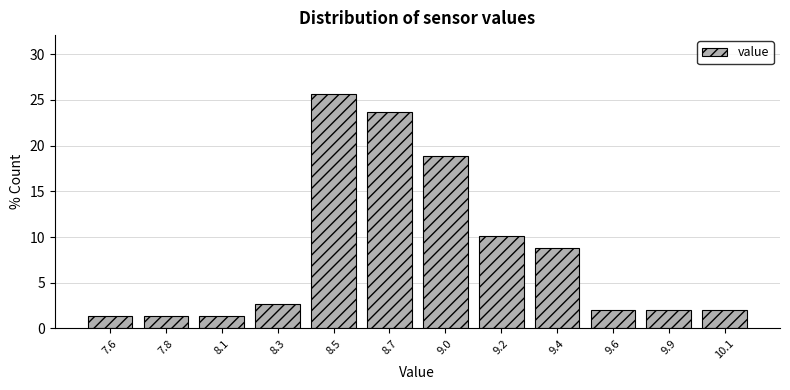

Reading right to left, extract all data points from this chart.

10.1=2.0	9.9=2.0	9.6=2.0	9.4=8.8	9.2=10.1	9.0=18.9	8.7=23.6	8.5=25.7	8.3=2.7	8.1=1.4	7.8=1.4	7.6=1.4